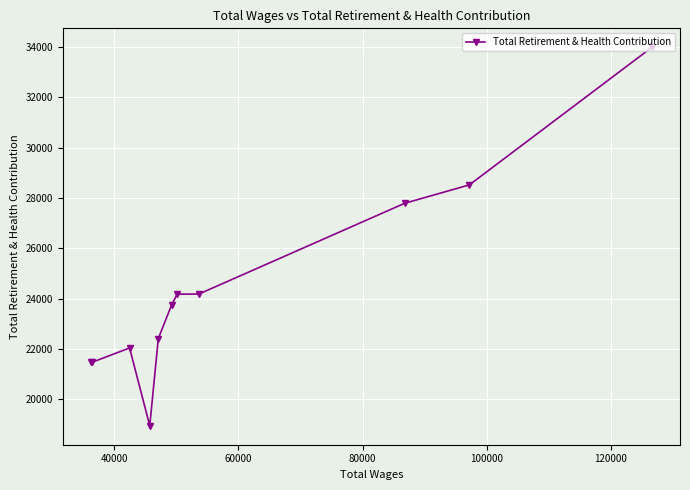

What is the value of the 4th point from the left?

18954